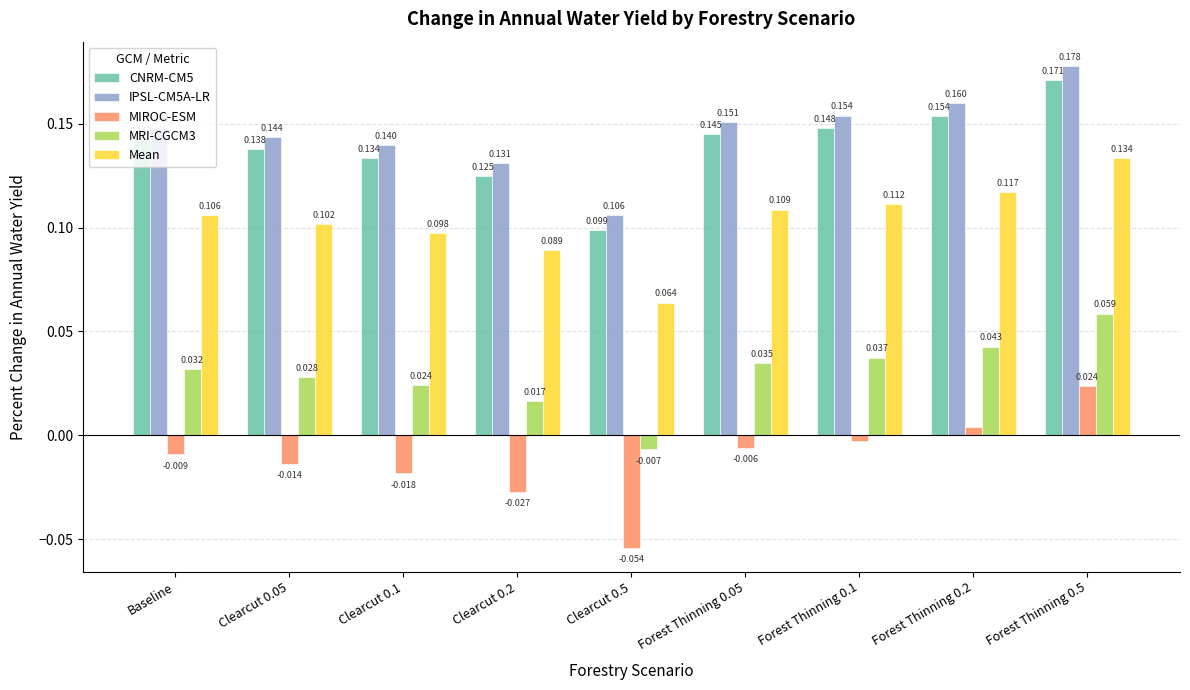

What is the sum of the CNRM-CM5 values at Forest Thinning 0.1 and Baseline?

0.3